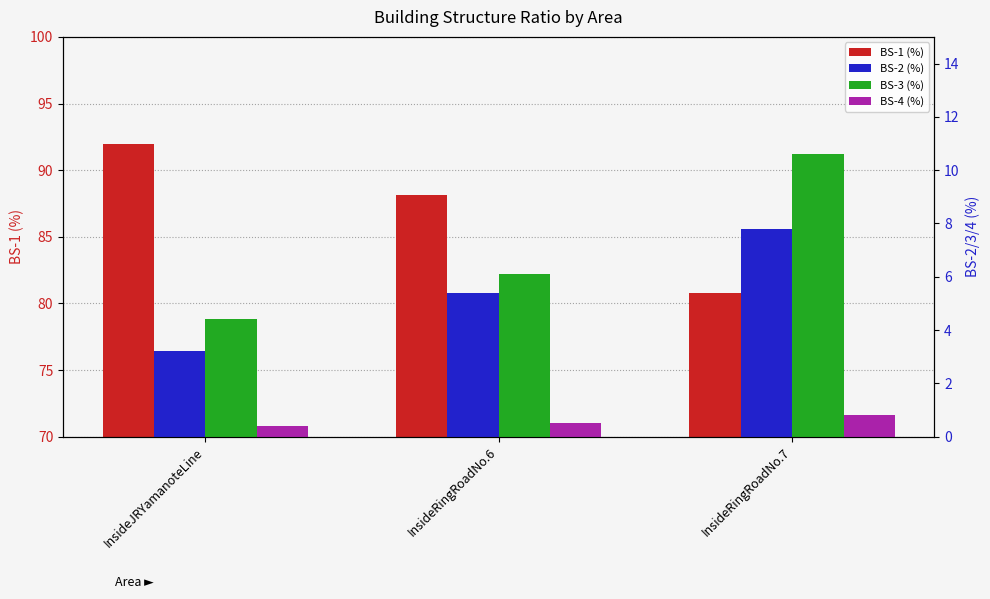

Reading left to right, extract all data points from this chart.

BS-1 (%): 92.0	88.1	80.8
BS-2 (%): 3.2	5.4	7.8
BS-3 (%): 4.4	6.1	10.6
BS-4 (%): 0.4	0.5	0.8